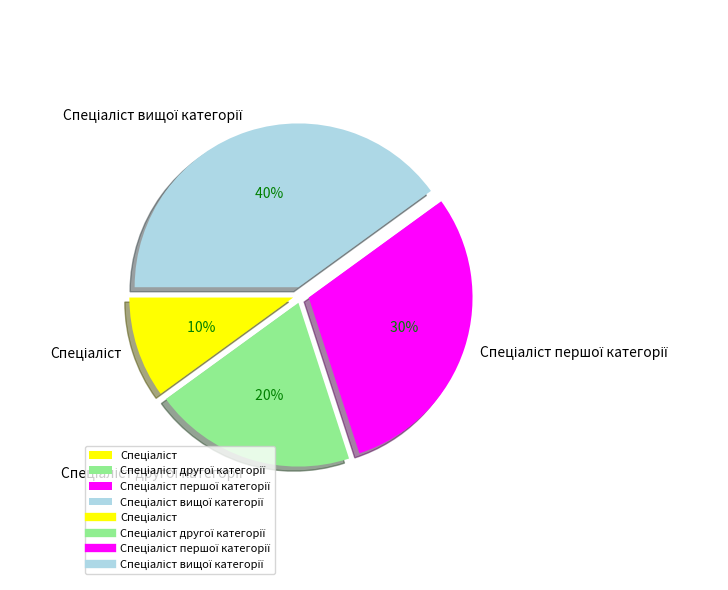

To the nearest percent, what is the average slice percentage?

25%